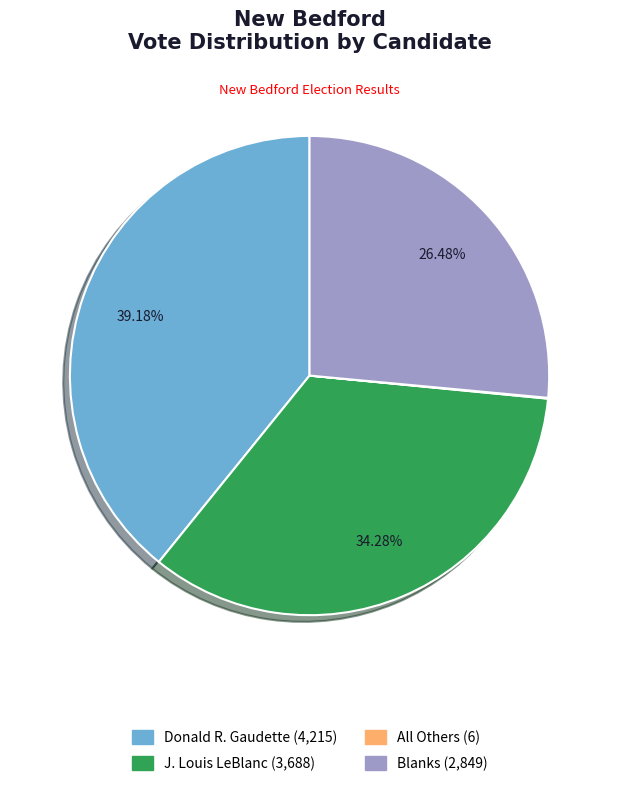

Which slice is the largest?

Donald R. Gaudette